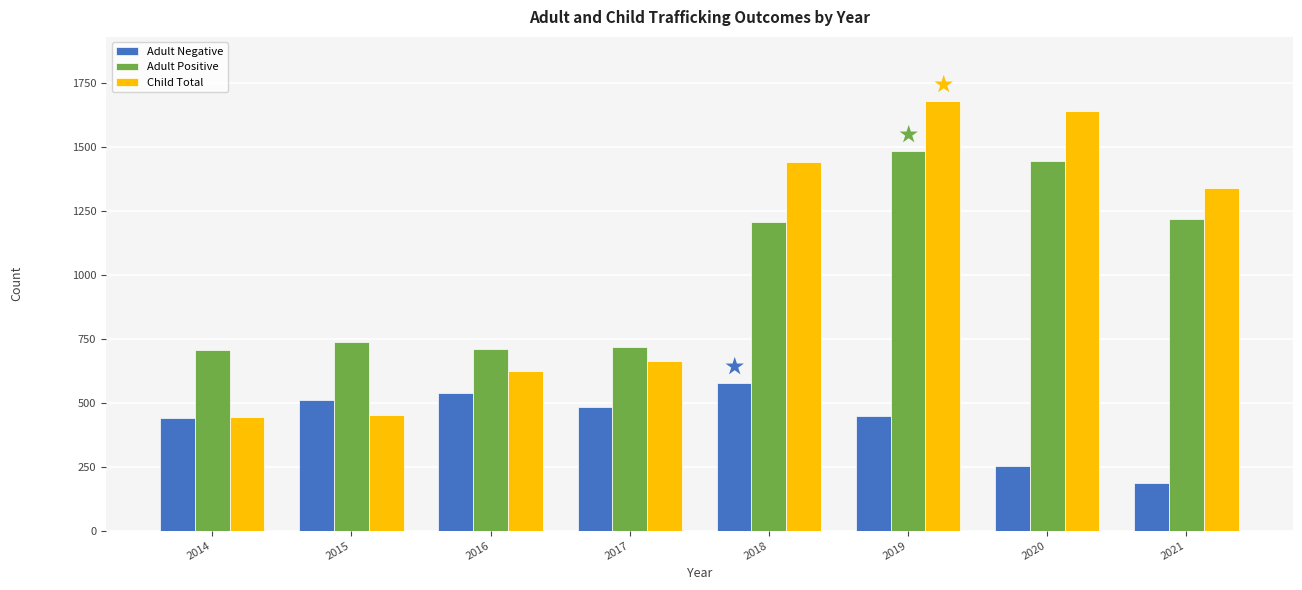

Rank the series at 2020 from highest to lowest value.

Child Total, Adult Positive, Adult Negative